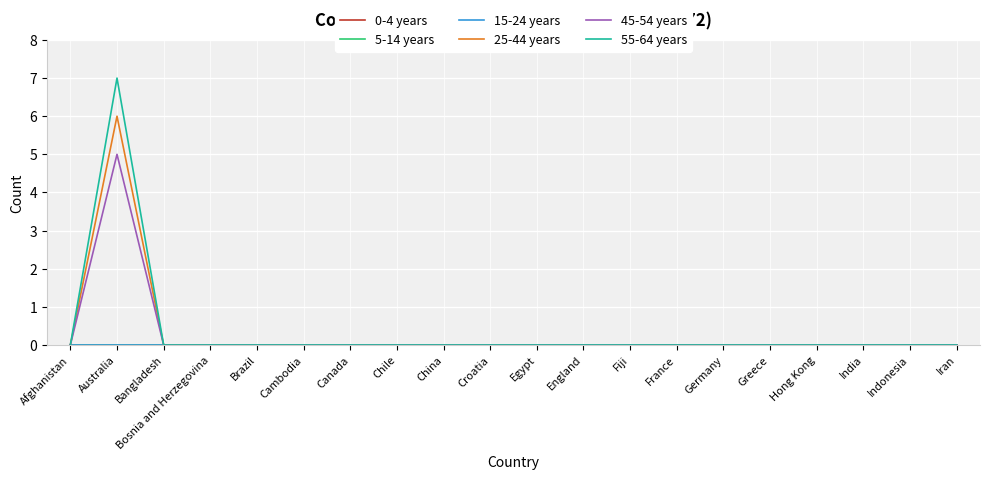

Is it true that 15-24 years equals 0 at Greece?

True